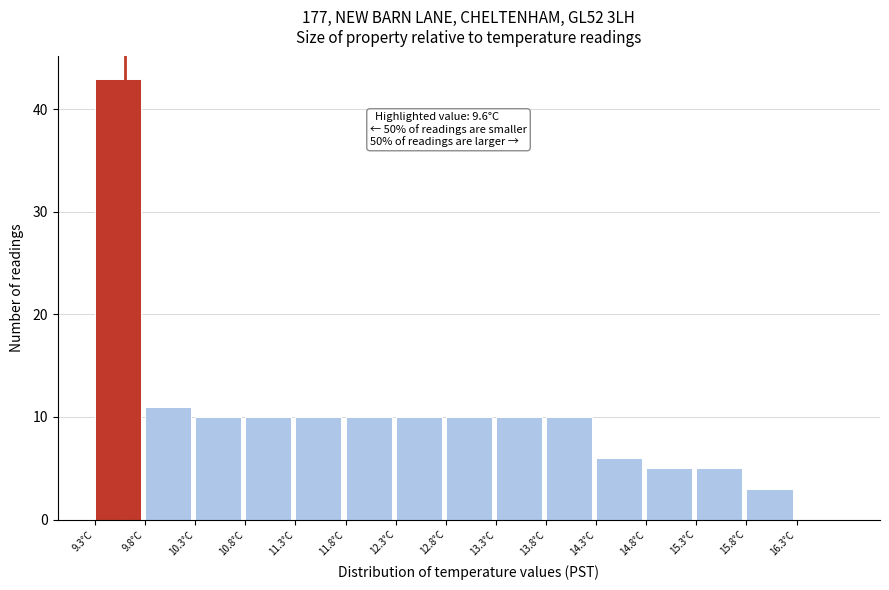

Which range on the x-axis has the tallest bar?

9.3 to 9.8